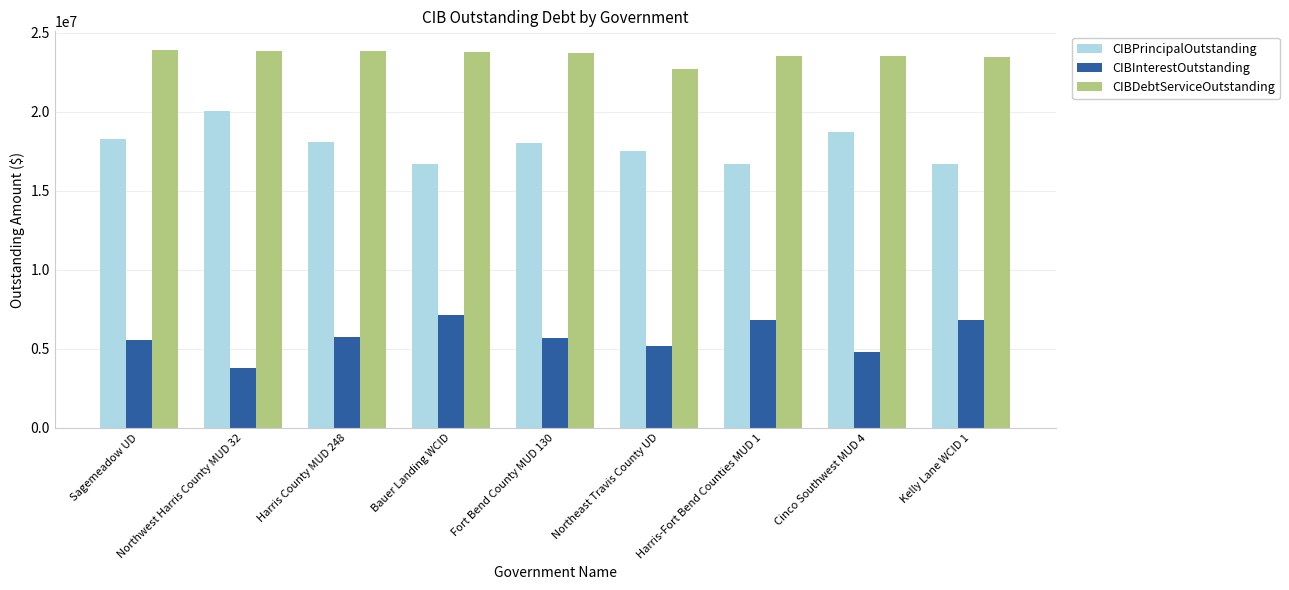

Is the value of CIBInterestOutstanding at Bauer Landing WCID greater than the value of CIBDebtServiceOutstanding at Fort Bend County MUD 130?

No